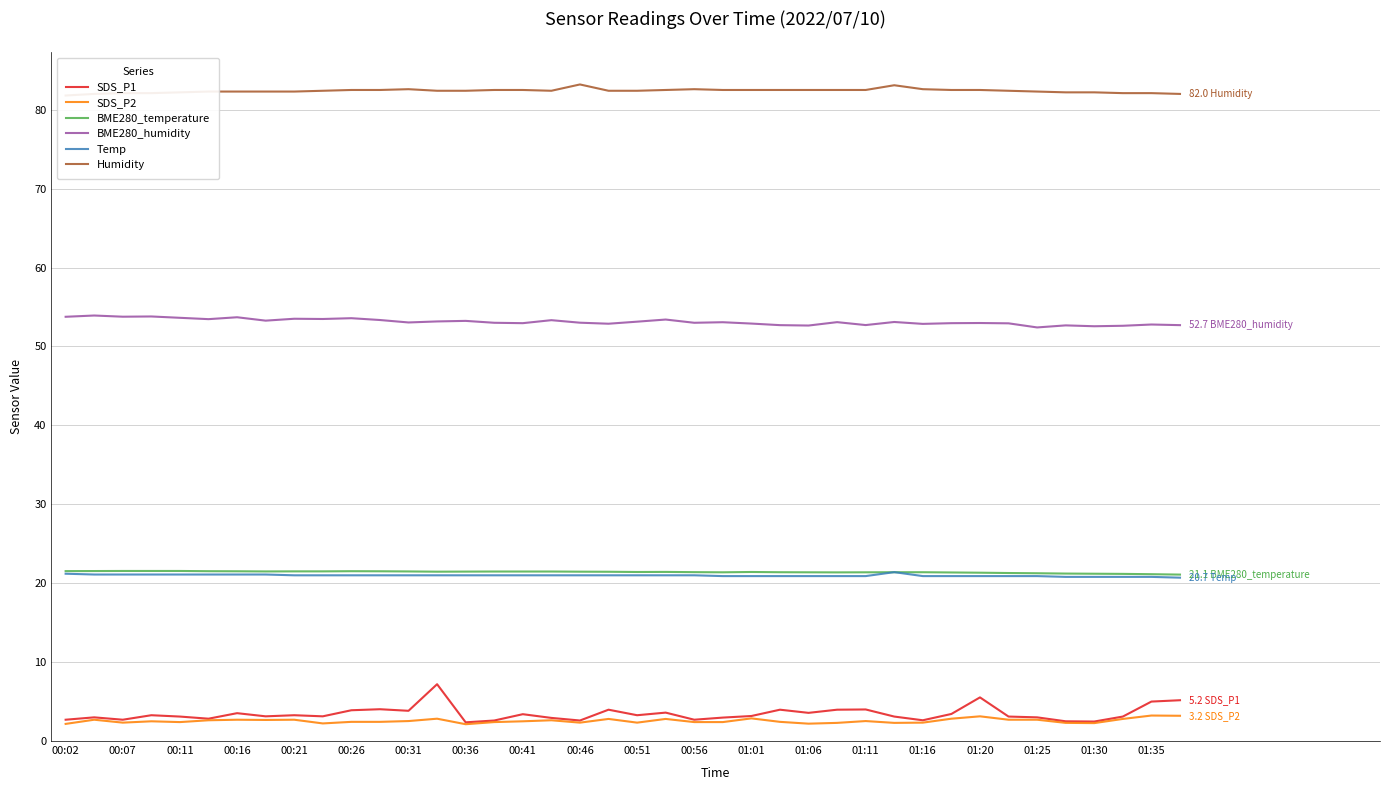

At which label does Temp first exceed 21?

00:02